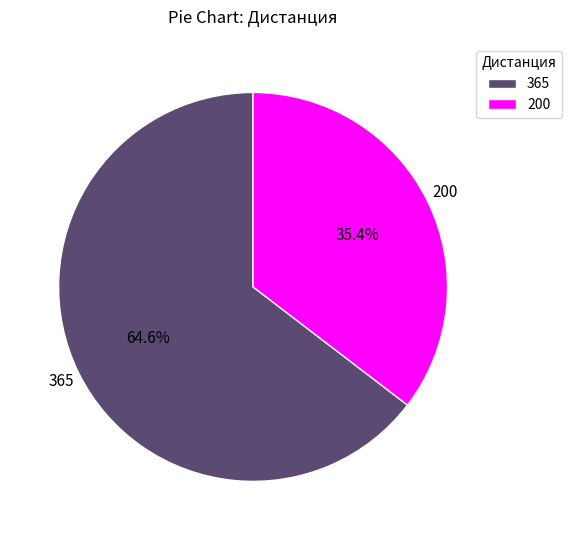

To the nearest percent, what is the average slice percentage?

50%